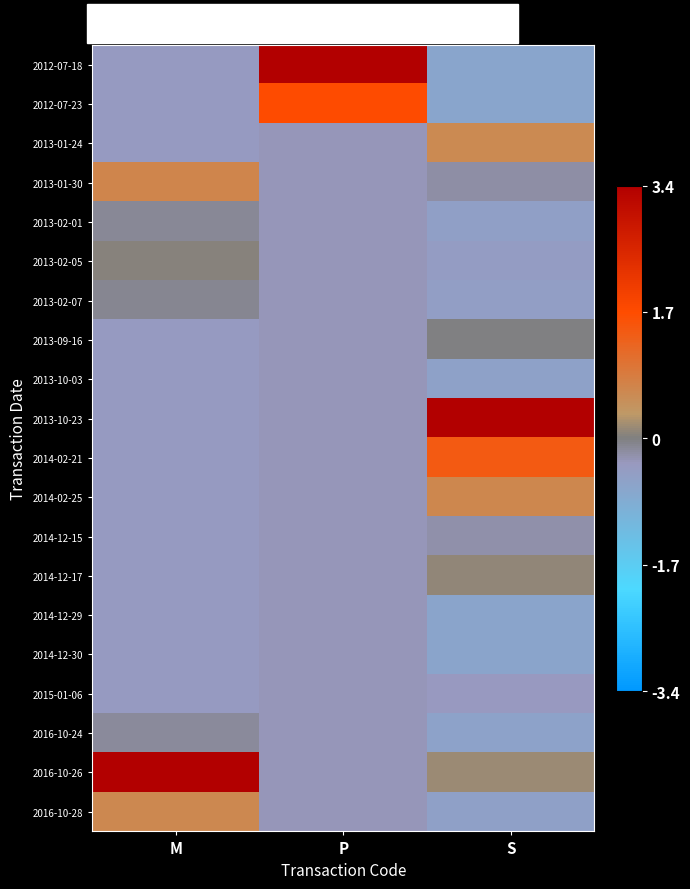

Reading left to right, list all the values displayed in this chart.

2012-07-18: M=-0.4	P=3.9	S=-0.7
2012-07-23: M=-0.4	P=1.7	S=-0.7
2013-01-24: M=-0.4	P=-0.3	S=0.6
2013-01-30: M=0.7	P=-0.3	S=-0.2
2013-02-01: M=-0.1	P=-0.3	S=-0.5
2013-02-05: M=0.0	P=-0.3	S=-0.4
2013-02-07: M=-0.1	P=-0.3	S=-0.5
2013-09-16: M=-0.4	P=-0.3	S=-0.0
2013-10-03: M=-0.4	P=-0.3	S=-0.6
2013-10-23: M=-0.4	P=-0.3	S=3.7
2014-02-21: M=-0.4	P=-0.3	S=1.4
2014-02-25: M=-0.4	P=-0.3	S=0.7
2014-12-15: M=-0.4	P=-0.3	S=-0.2
2014-12-17: M=-0.4	P=-0.3	S=0.1
2014-12-29: M=-0.4	P=-0.3	S=-0.7
2014-12-30: M=-0.4	P=-0.3	S=-0.6
2015-01-06: M=-0.4	P=-0.3	S=-0.3
2016-10-24: M=-0.1	P=-0.3	S=-0.6
2016-10-26: M=4.1	P=-0.3	S=0.1
2016-10-28: M=0.6	P=-0.3	S=-0.6